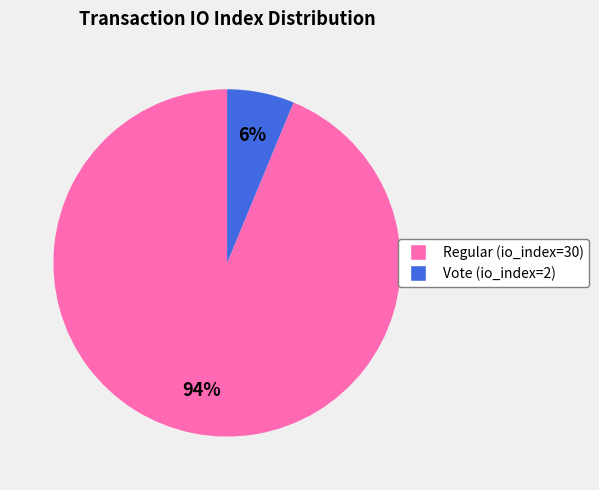

Count the number of slices in the pie.

2